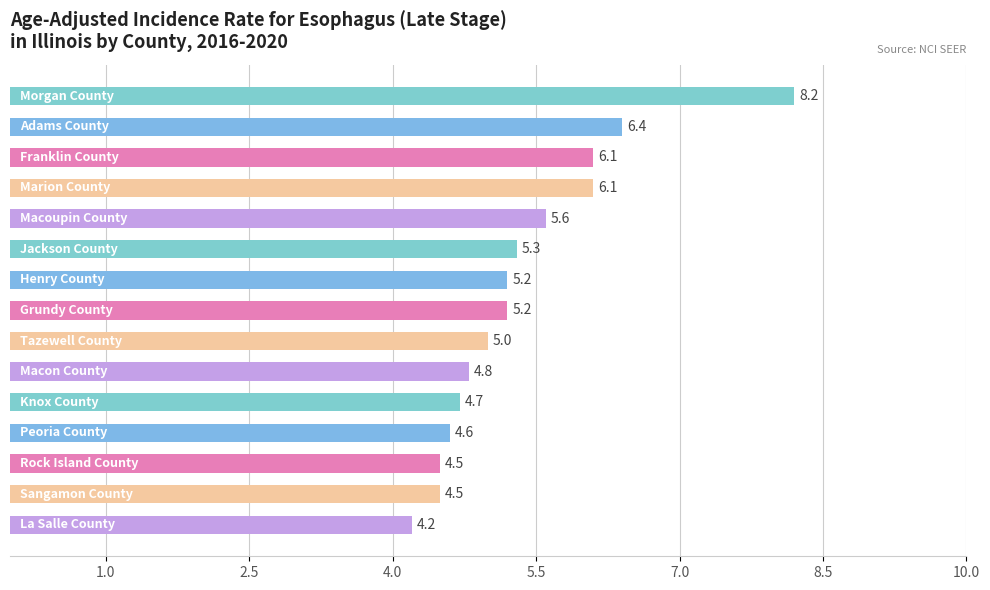

What is the sum of all values?

80.4